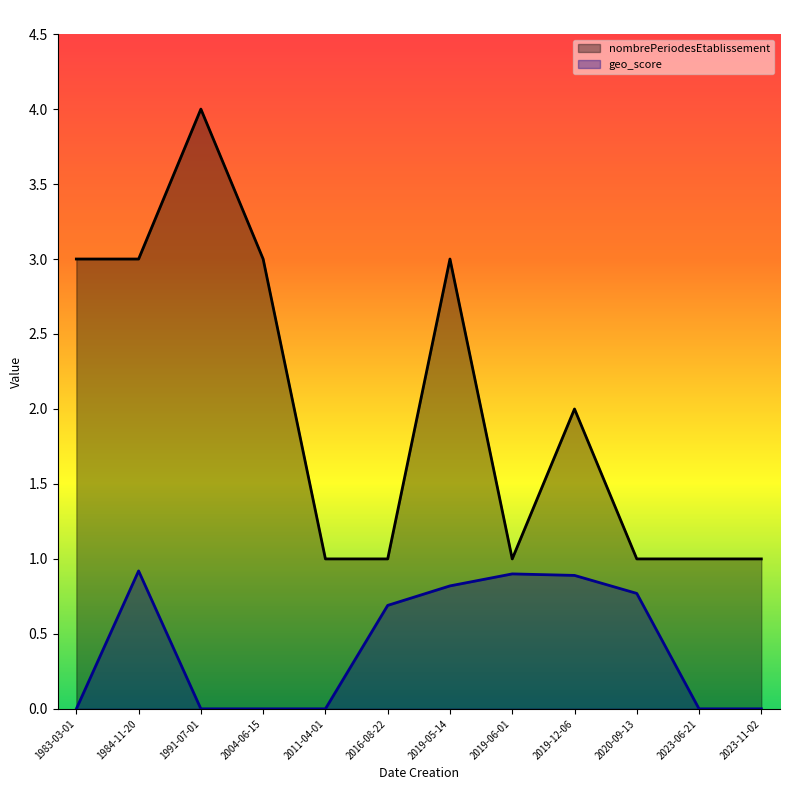

At which category is the sum across all series the highest?

1991-07-01